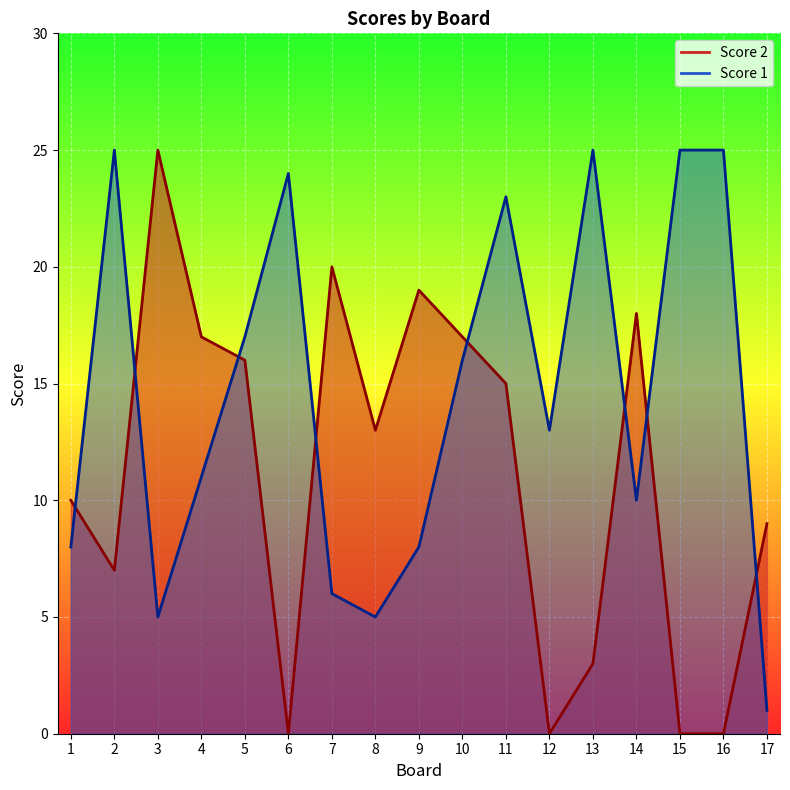

What is the sum of all Score 2 values?

189